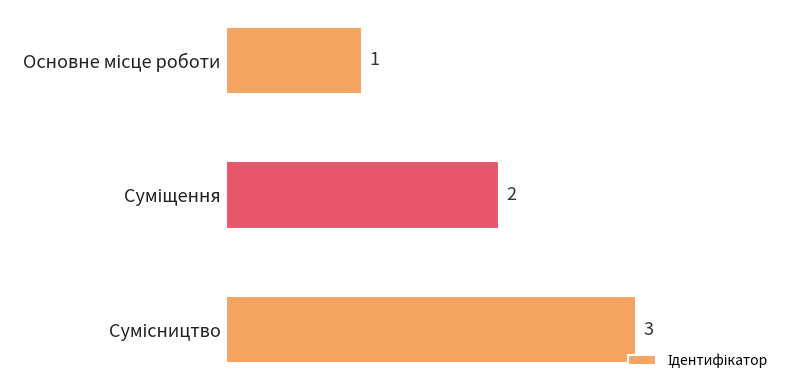

How many values are between 1 and 3?

3